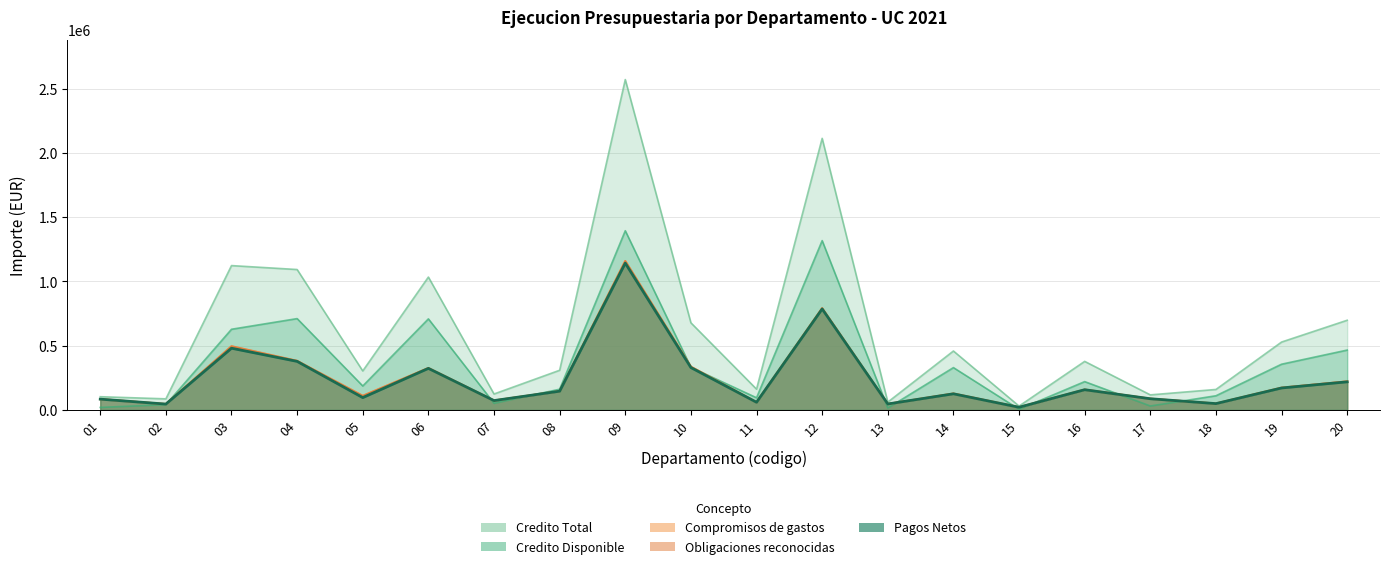

What is the value of the Pagos Netos point at the 11th from the left?

59094.6